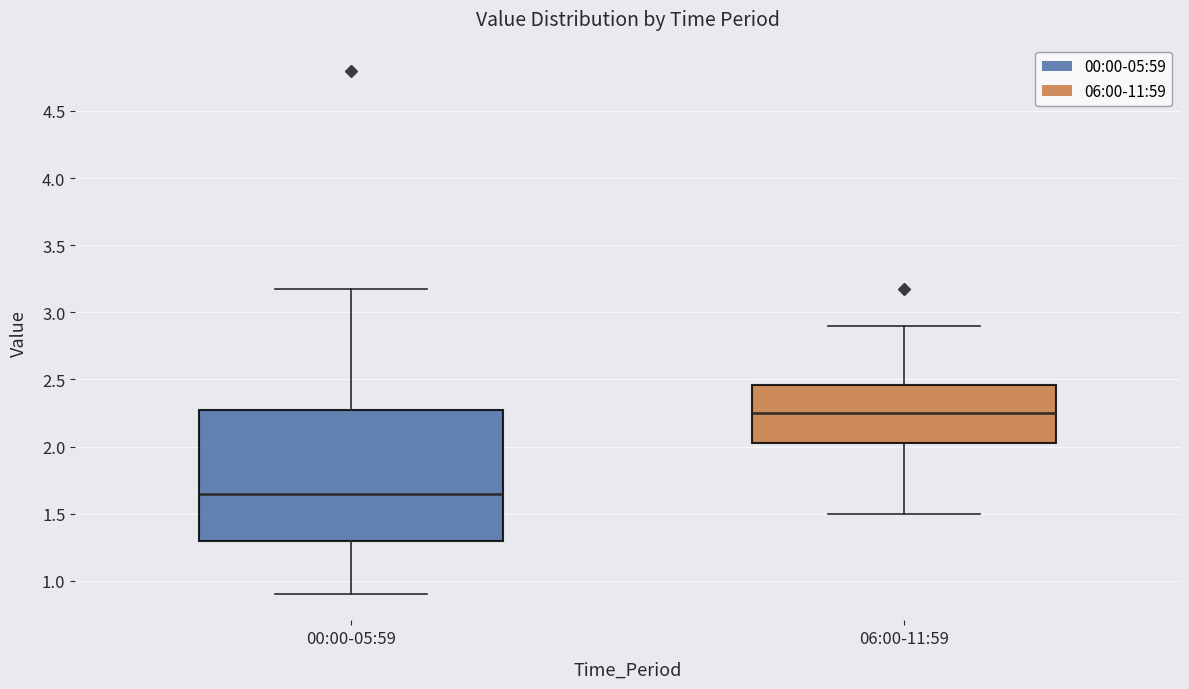

Reading left to right, read every box against the y-axis: the position of its median line, the range the box covers, and the ends of its whiskers. The values are not printed on the chart, so give them approximately, as read against the axis.

00:00-05:59: median 1.65, box 1.30 to 2.30, whiskers 0.90 to 3.15
06:00-11:59: median 2.25, box 2.05 to 2.45, whiskers 1.50 to 2.90